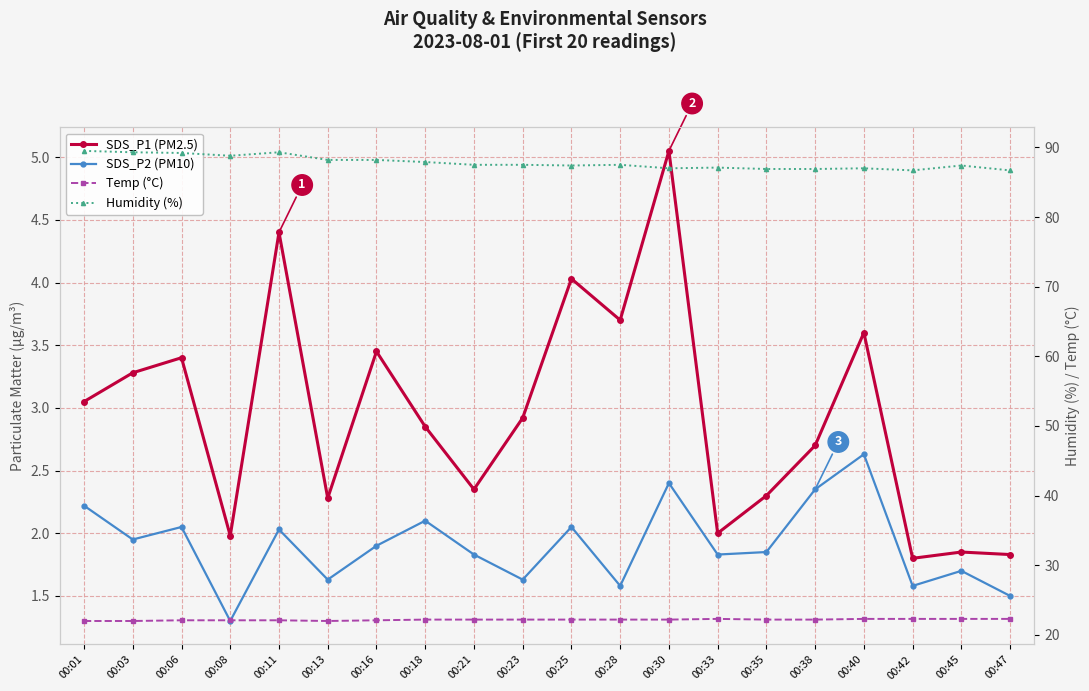

True or false: SDS_P1 (PM2.5) has a value of 1.9 at 00:06.

False